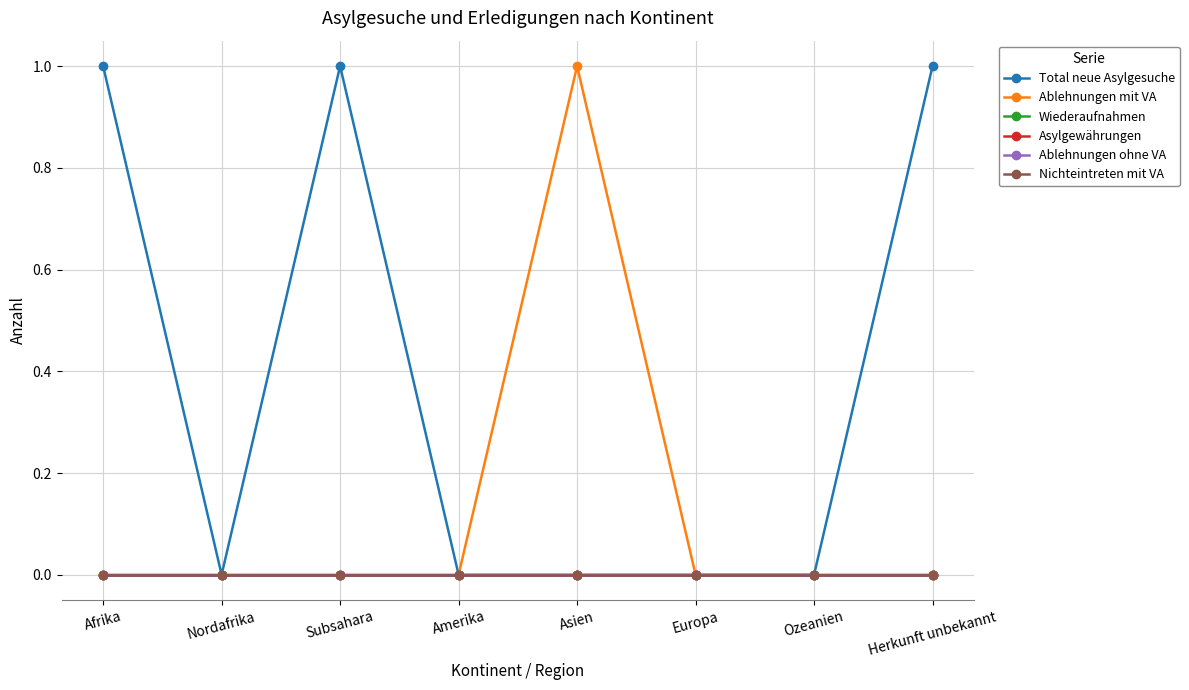

Reading right to left, extract all data points from this chart.

Total neue Asylgesuche: Herkunft unbekannt=1	Ozeanien=0	Europa=0	Asien=0	Amerika=0	Subsahara=1	Nordafrika=0	Afrika=1
Ablehnungen mit VA: Herkunft unbekannt=0	Ozeanien=0	Europa=0	Asien=1	Amerika=0	Subsahara=0	Nordafrika=0	Afrika=0
Wiederaufnahmen: Herkunft unbekannt=0	Ozeanien=0	Europa=0	Asien=0	Amerika=0	Subsahara=0	Nordafrika=0	Afrika=0
Asylgewährungen: Herkunft unbekannt=0	Ozeanien=0	Europa=0	Asien=0	Amerika=0	Subsahara=0	Nordafrika=0	Afrika=0
Ablehnungen ohne VA: Herkunft unbekannt=0	Ozeanien=0	Europa=0	Asien=0	Amerika=0	Subsahara=0	Nordafrika=0	Afrika=0
Nichteintreten mit VA: Herkunft unbekannt=0	Ozeanien=0	Europa=0	Asien=0	Amerika=0	Subsahara=0	Nordafrika=0	Afrika=0